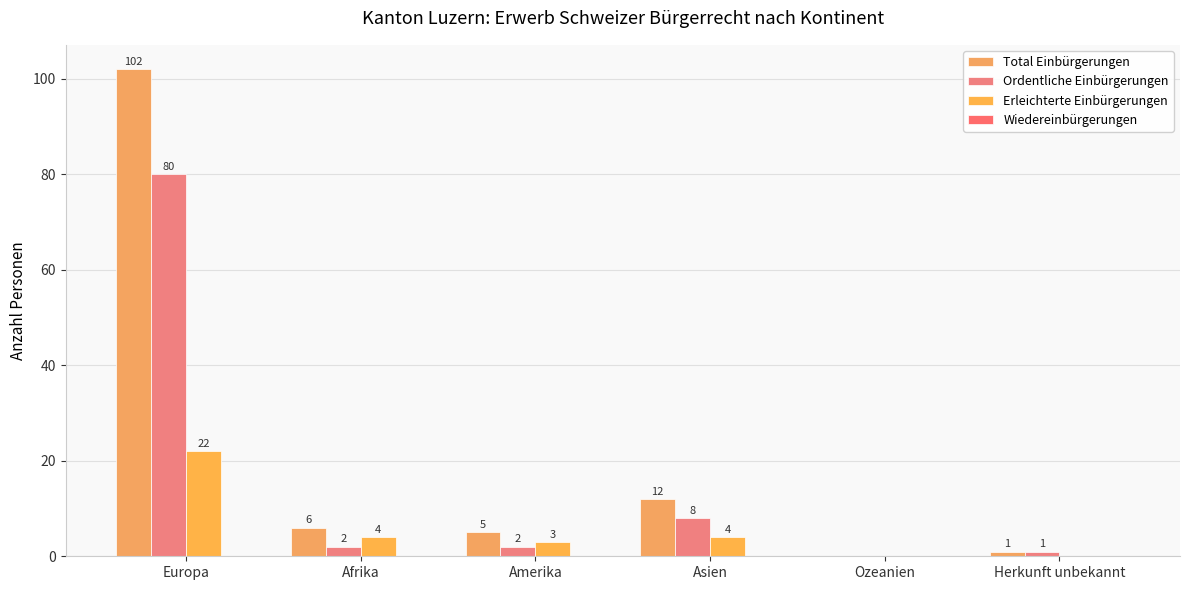

What is the total value across all series at Herkunft unbekannt?

2